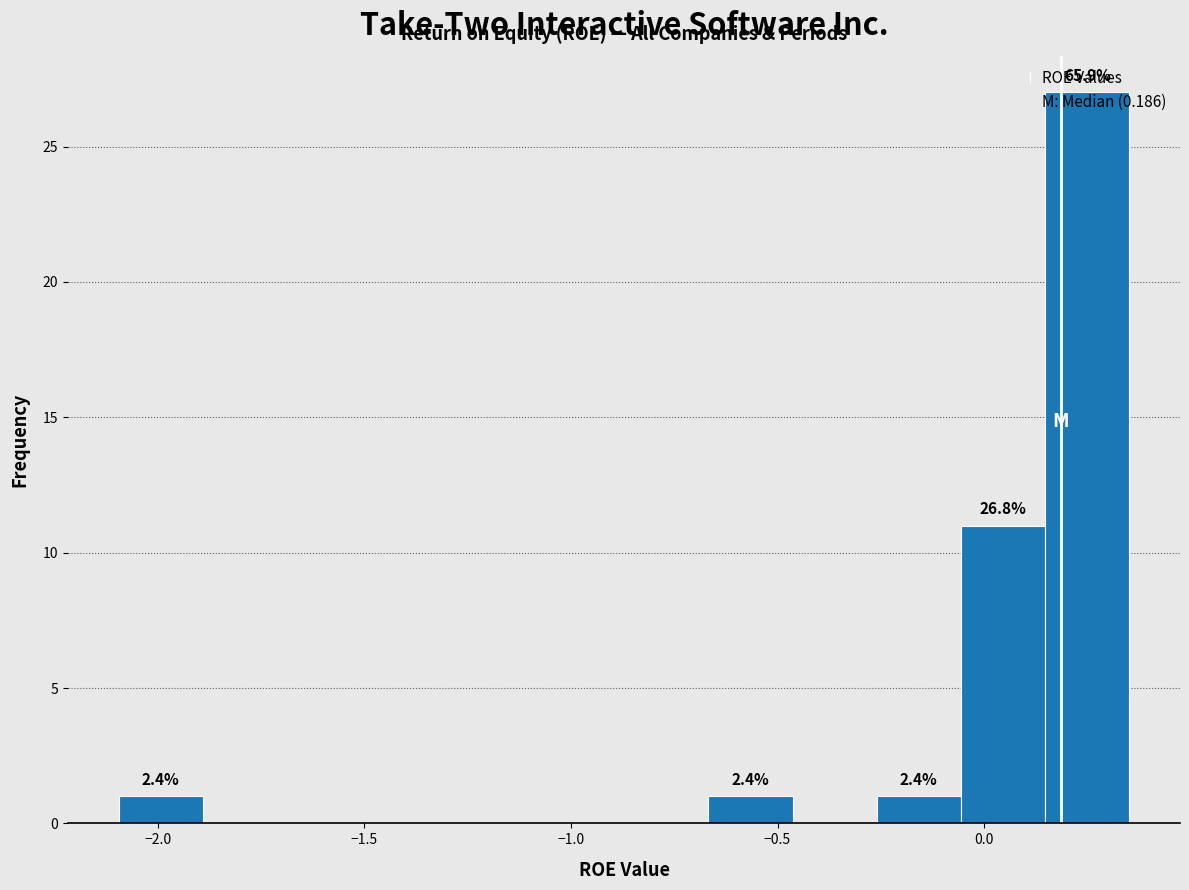

Which range on the x-axis has the tallest bar?

0.15 to 0.35